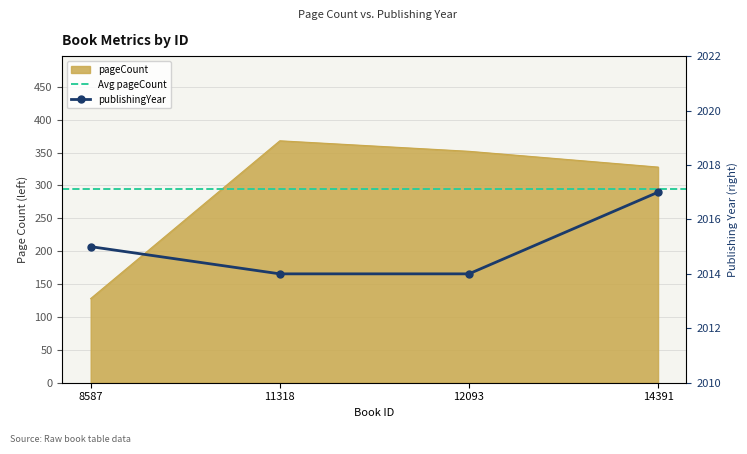

The value of publishingYear at 14391 is 429. True or false?

False